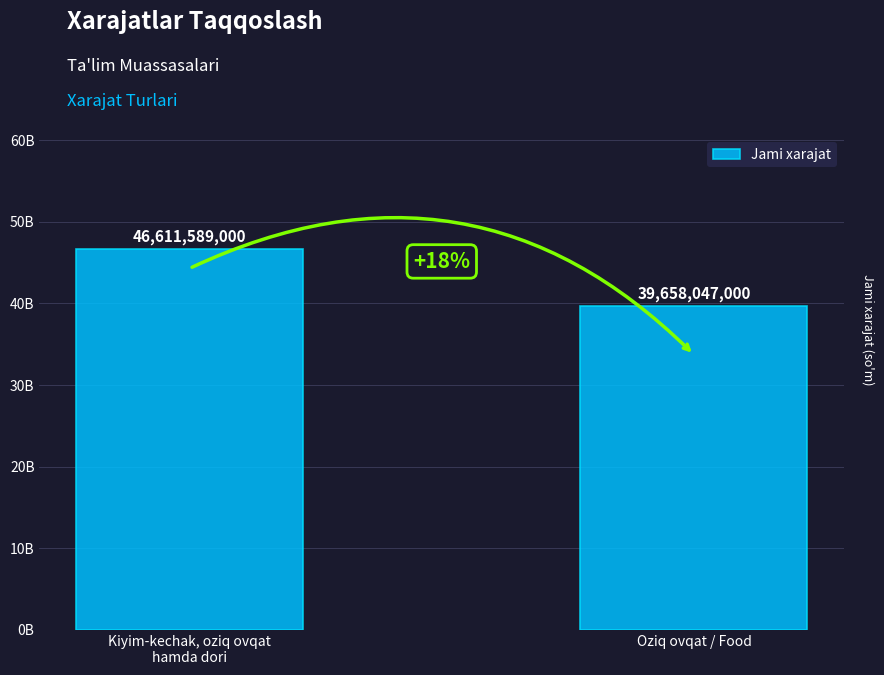

How many bars are there in total?

2